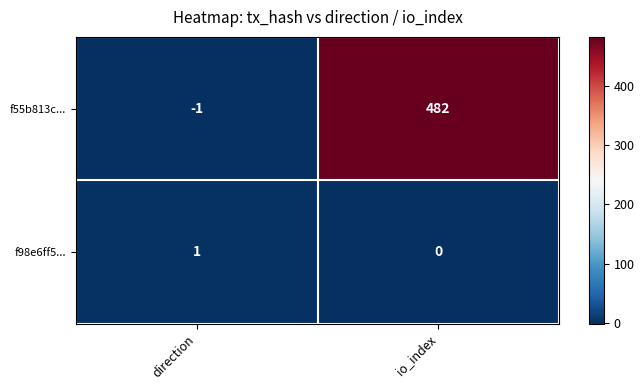

Which series has the widest spread of values?

f55b813c...